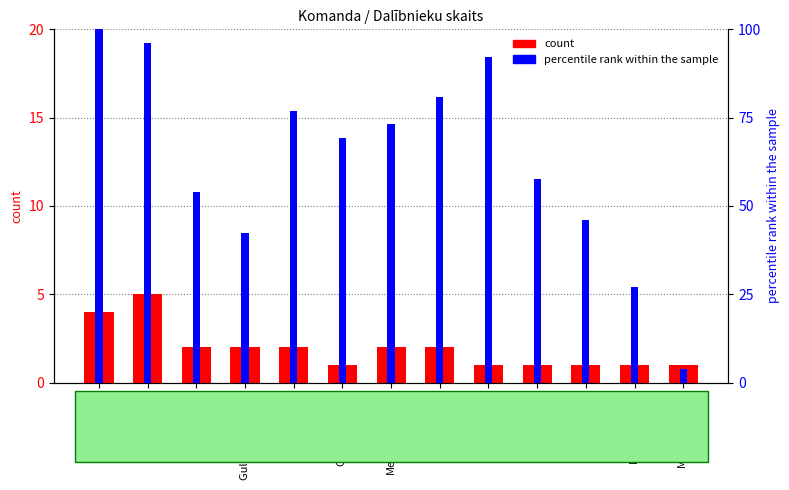

List the labels in order of count value, largest first.

Saldus OK, Auseklis IK, RSP, Gulbenes n.BJSS, ZVOC-VBSS, Meridiāns-CPSS, Ogre OK, OK Alnis-JRSC, Prizma, ISKAUKI, Kāpa OK, LOF / Sportlat, Madonas BJSS